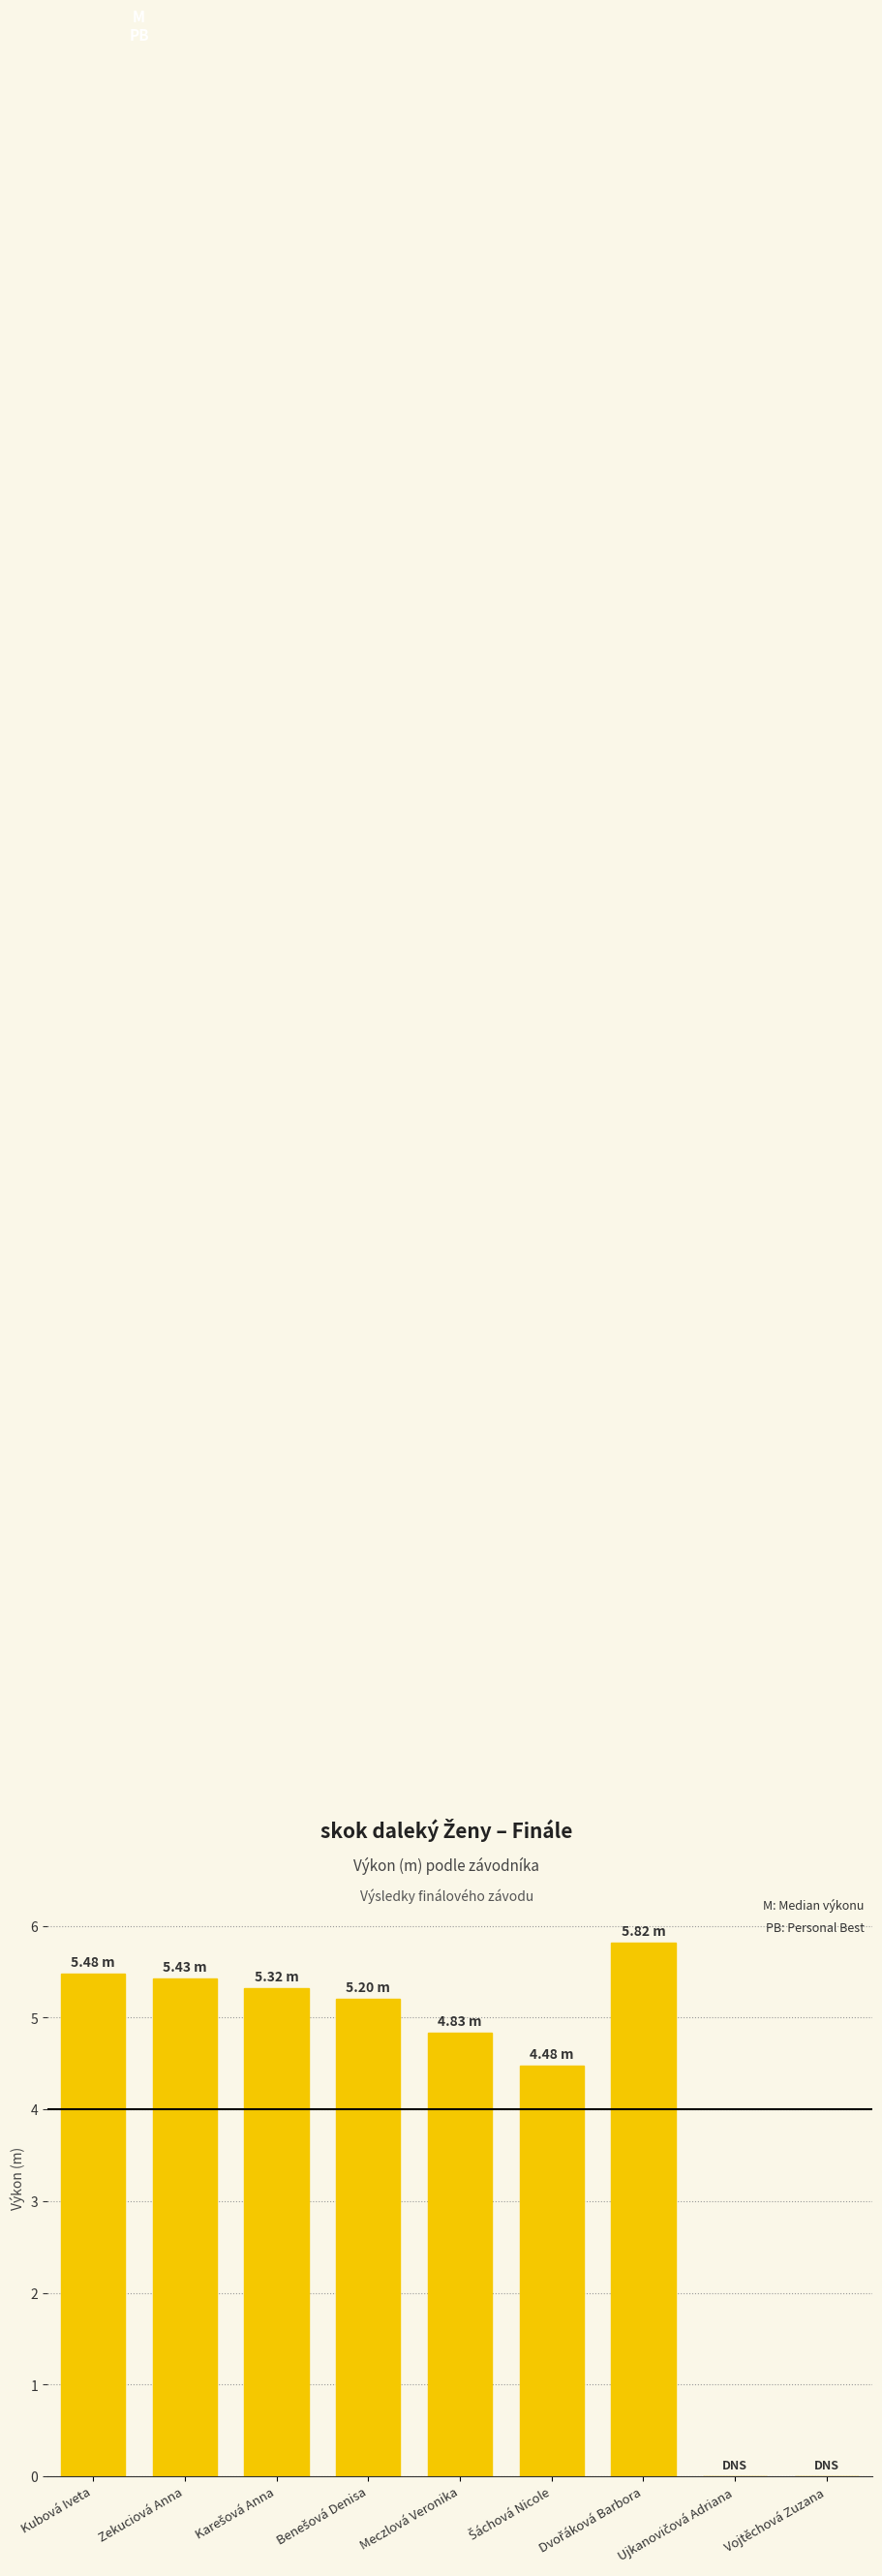

What is the maximum value shown in the chart?

5.8